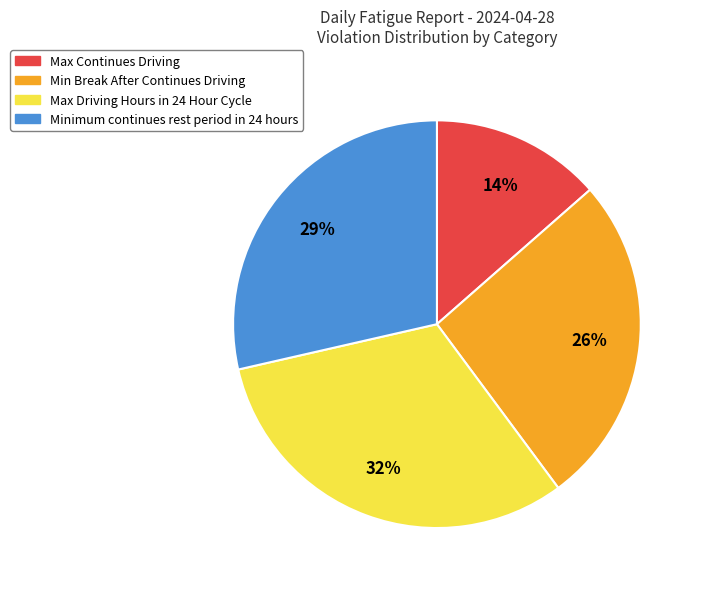

Do Max Continues Driving and Minimum continues rest period in 24 hours together represent more than half of the pie?

No